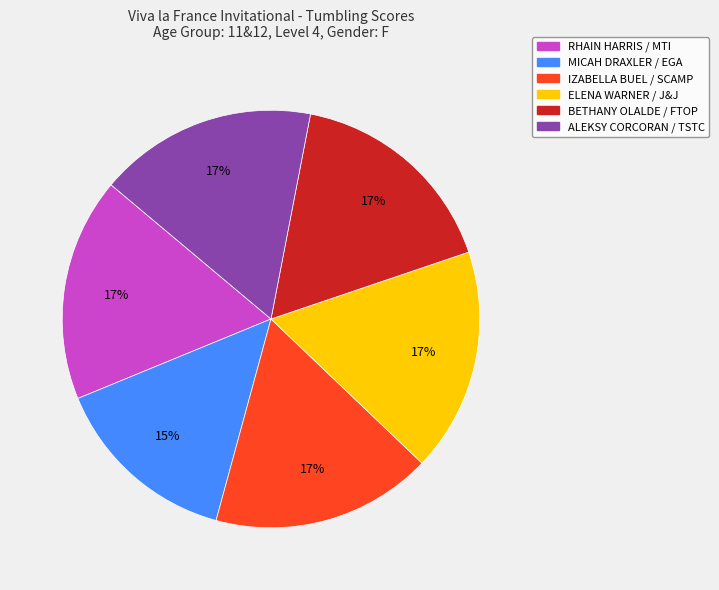

To the nearest percent, what percentage of the pie is RHAIN HARRIS / MTI?

17%